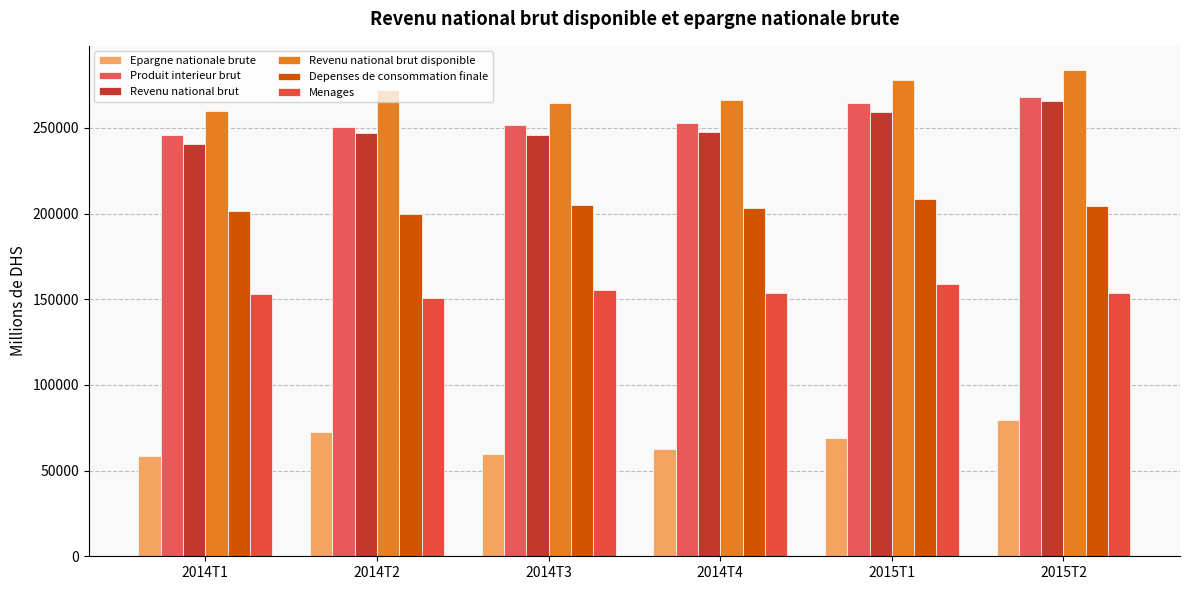

Which series has the largest range (max minus min)?

Revenu national brut